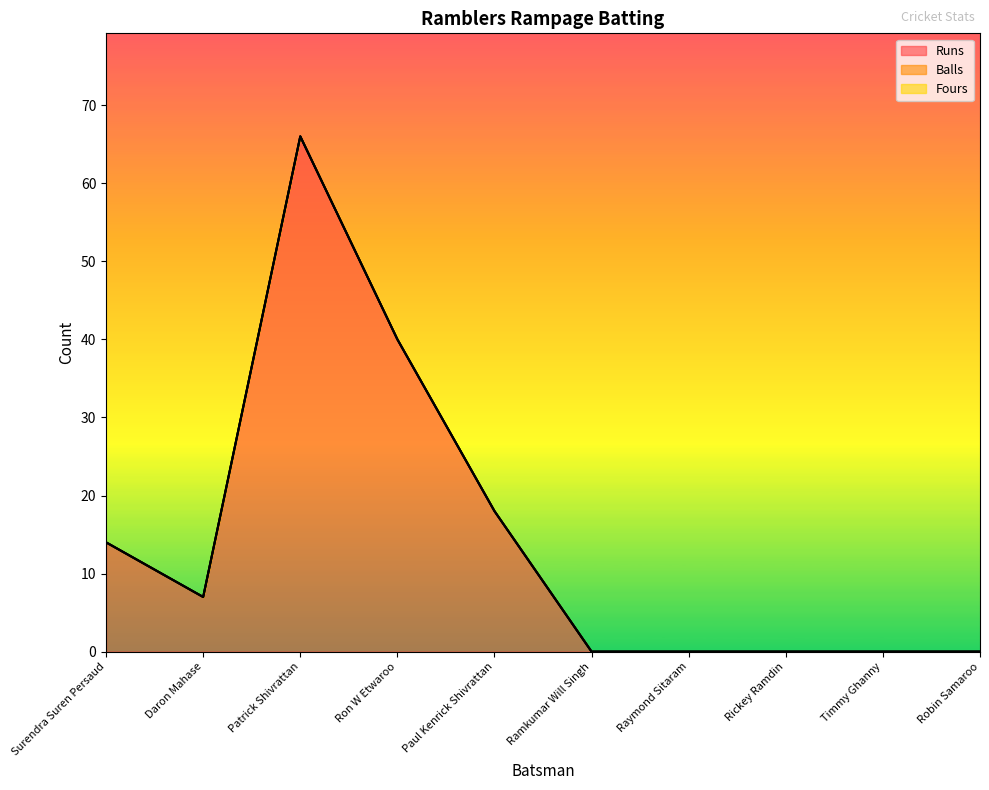

Reading right to left, what are all the values shown in this chart?

Runs: Robin Samaroo=0	Timmy Ghanny=0	Rickey Ramdin=0	Raymond Sitaram=0	Ramkumar Will Singh=0	Paul Kenrick Shivrattan=18	Ron W Etwaroo=40	Patrick Shivrattan=66	Daron Mahase=7	Surendra Suren Persaud=14
Balls: Robin Samaroo=0	Timmy Ghanny=0	Rickey Ramdin=0	Raymond Sitaram=0	Ramkumar Will Singh=0	Paul Kenrick Shivrattan=0	Ron W Etwaroo=0	Patrick Shivrattan=0	Daron Mahase=0	Surendra Suren Persaud=0
Fours: Robin Samaroo=0	Timmy Ghanny=0	Rickey Ramdin=0	Raymond Sitaram=0	Ramkumar Will Singh=0	Paul Kenrick Shivrattan=0	Ron W Etwaroo=0	Patrick Shivrattan=0	Daron Mahase=0	Surendra Suren Persaud=0